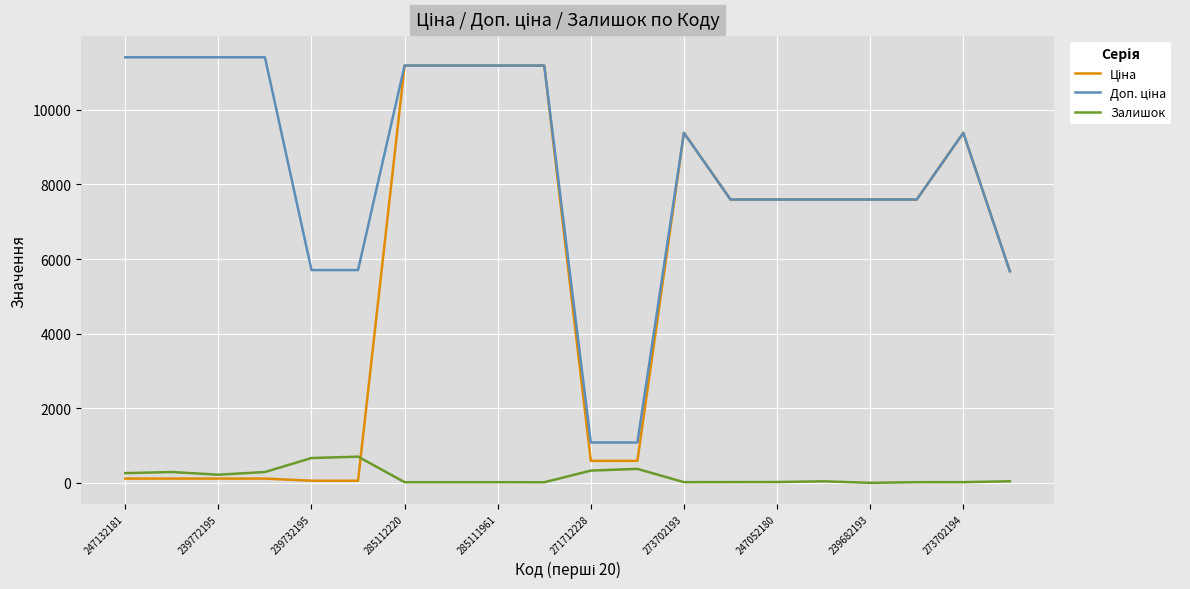

What is the difference between the maximum and minimum values in the Залишок series?

702.0